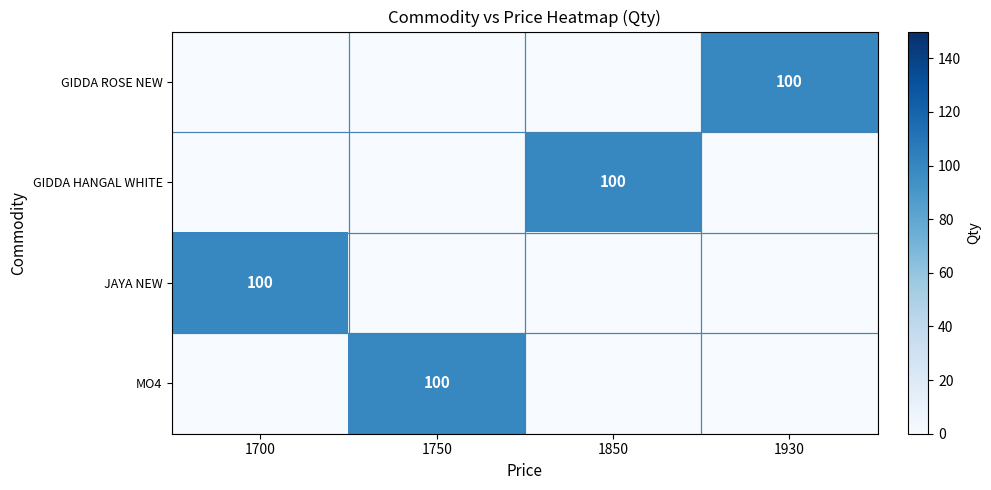

The GIDDA ROSE NEW series shows -52 at 1750. True or false?

False